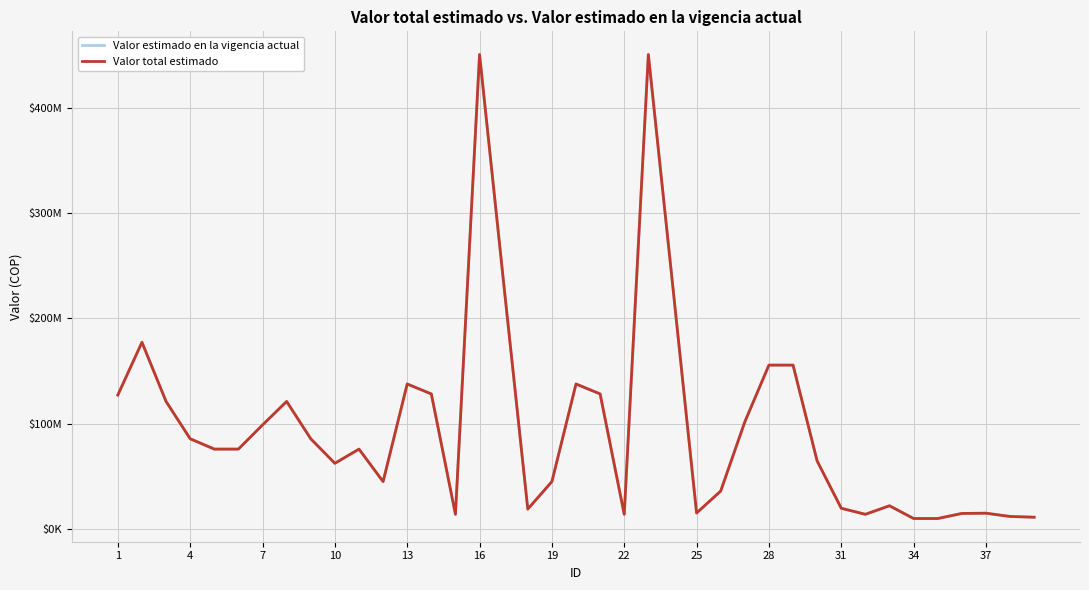

How many interior local peaks does the Valor estimado en la vigencia actual series have?

9